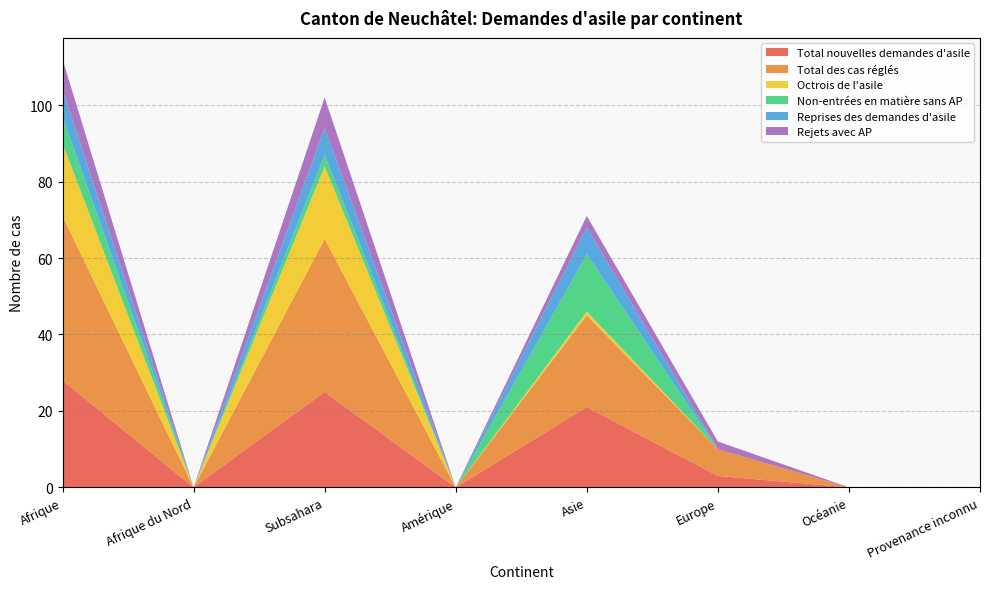

Reading right to left, what are all the values shown in this chart?

Total nouvelles demandes d'asile: 0	0	3	21	0	25	0	28
Total des cas réglés: 0	0	7	24	0	40	0	43
Octrois de l'asile: 0	0	0	1	0	19	0	19
Non-entrées en matière sans AP: 0	0	0	15	0	3	0	7
Reprises des demandes d'asile: 0	0	0	7	0	7	0	7
Rejets avec AP: 0	0	2	3	0	8	0	8